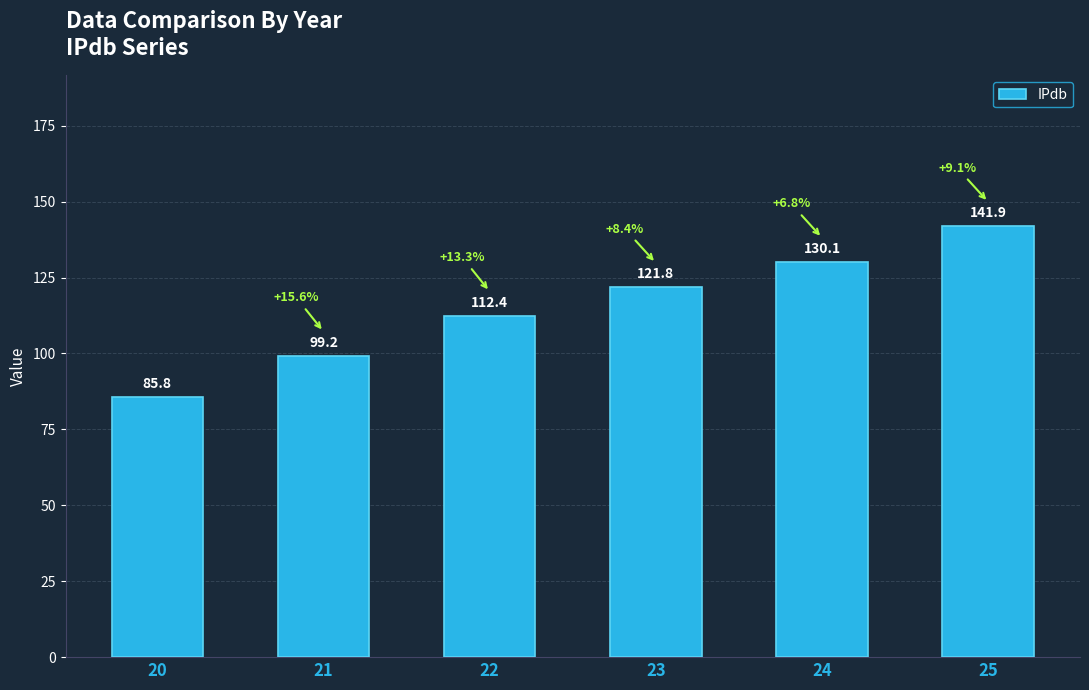

List the labels in order of value, largest first.

25, 24, 23, 22, 21, 20